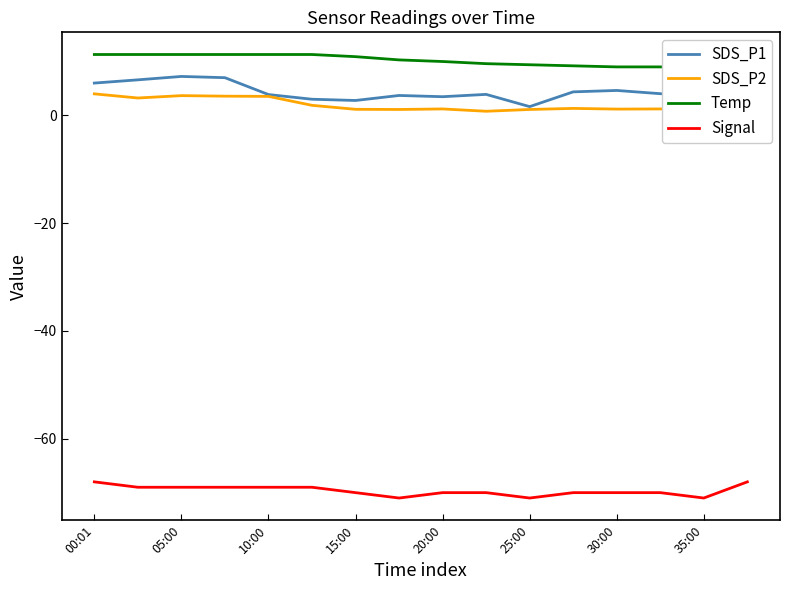

Is it true that SDS_P1 equals 3.5 at 20:00?

True